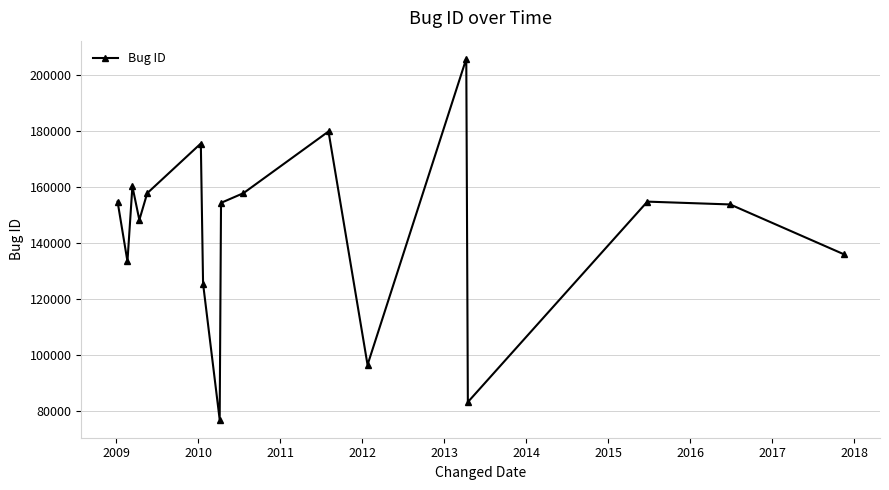

What is the difference between the second highest and minimum values?

102869